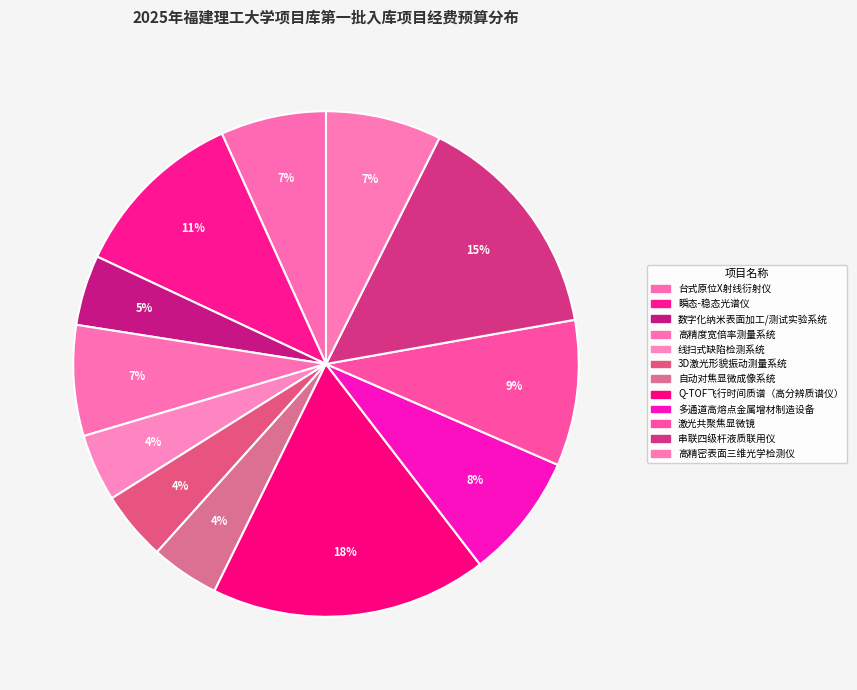

To the nearest percent, what is the combined percentage of 高精密表面三维光学检测仪 and 高精度宽倍率测量系统?

14%